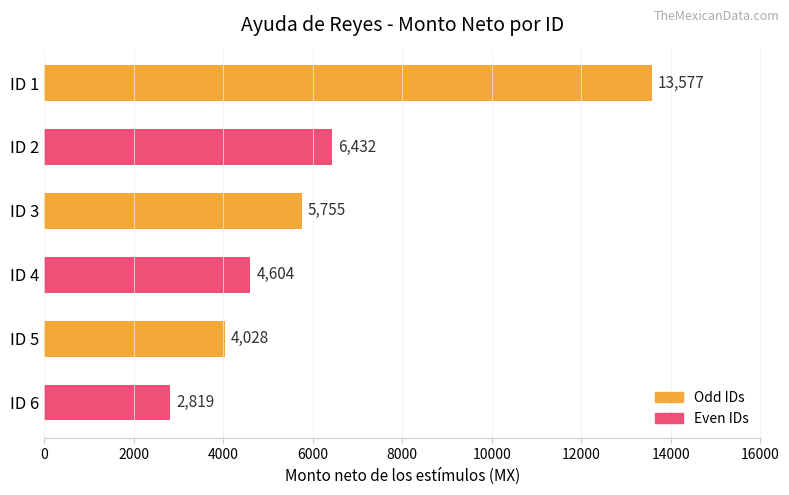

Reading bottom to top, what are all the values shown in this chart?

2819	4028	4604	5755	6432	13577